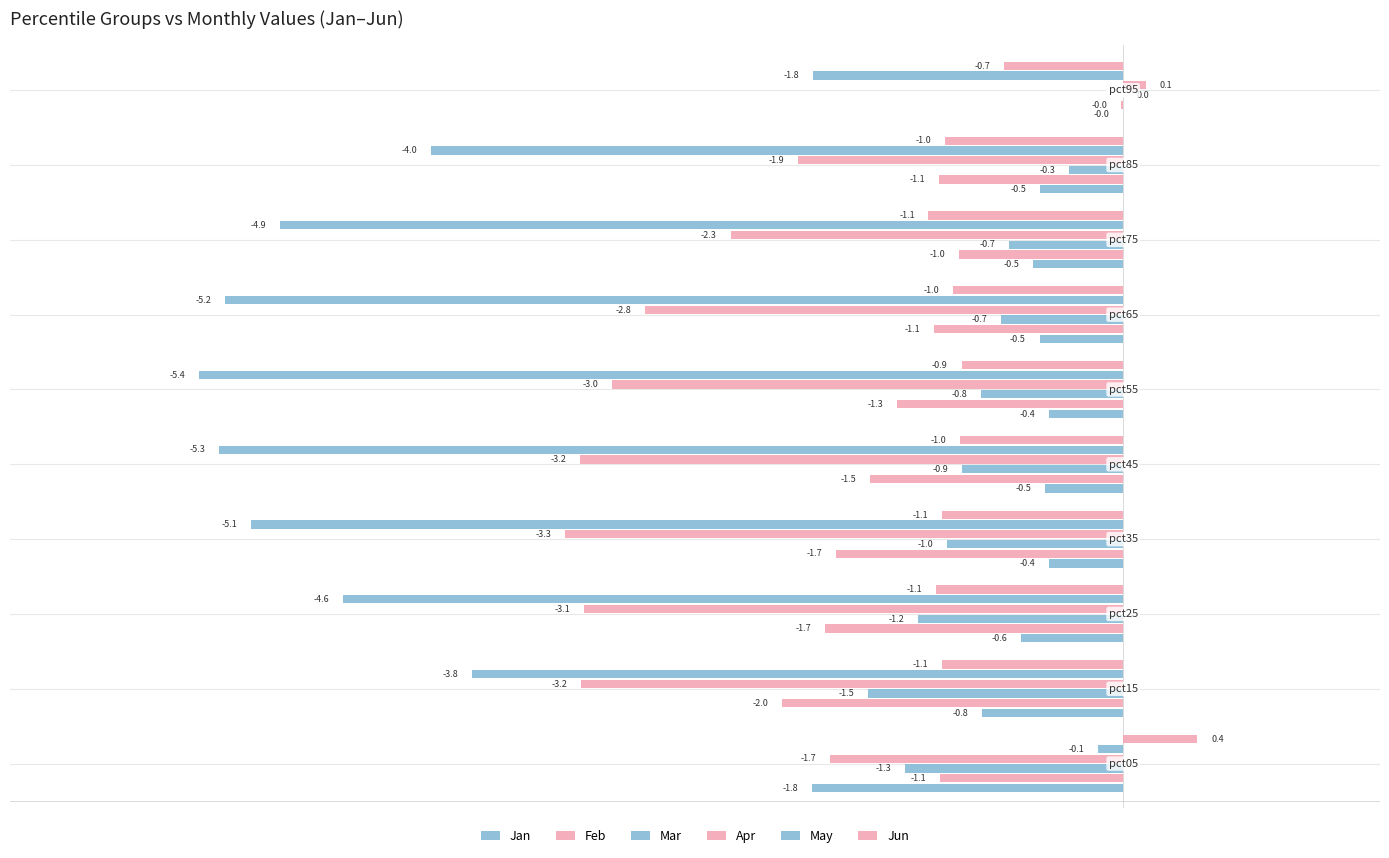

How many categories are shown in the chart?

10